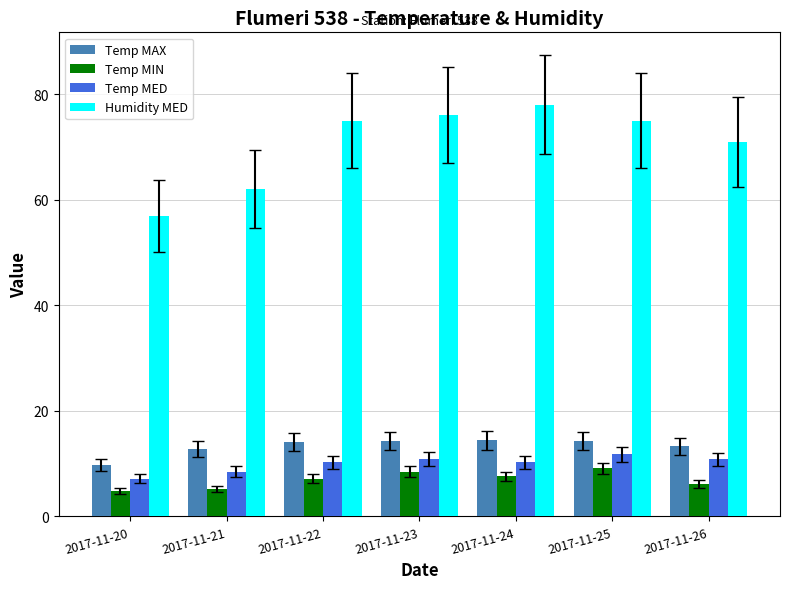

What is the sum of all Temp MIN values?

48.5